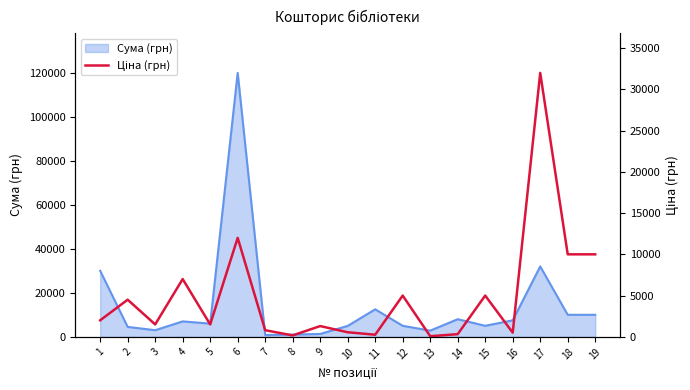

Reading left to right, extract all data points from this chart.

2000	4500	1500	7000	1500	12000	800	167	1300	550	250	5000	70	320	5000	500	32000	10000	10000